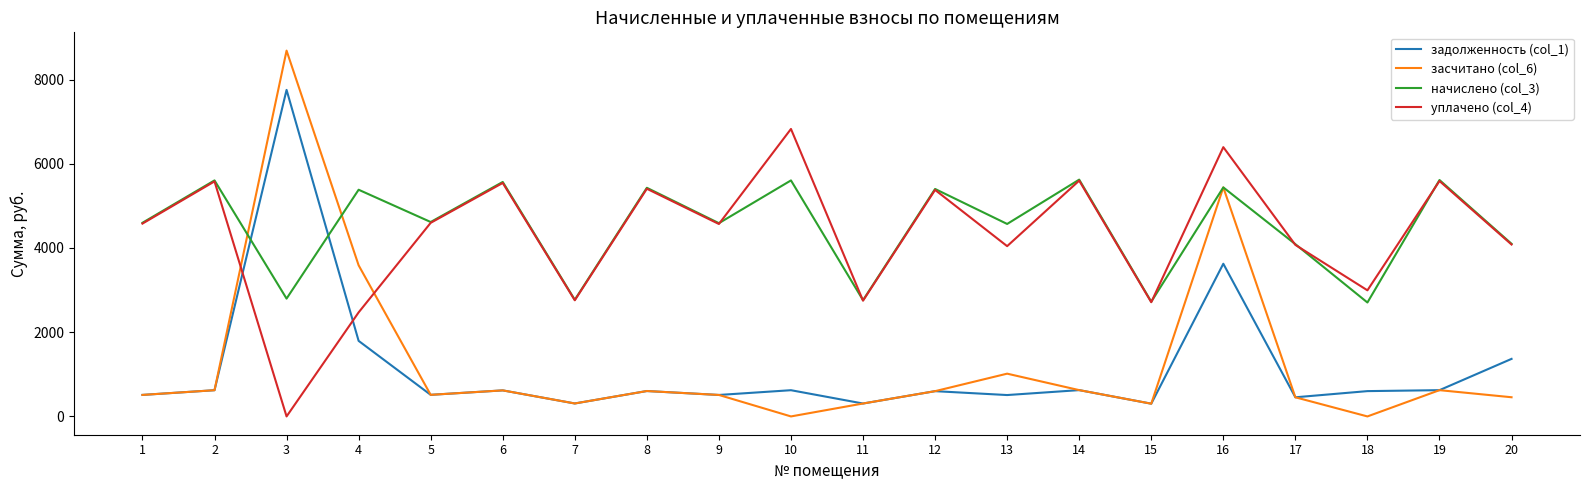

True or false: засчитано (col_6) has more than 0 interior local peaks.

True